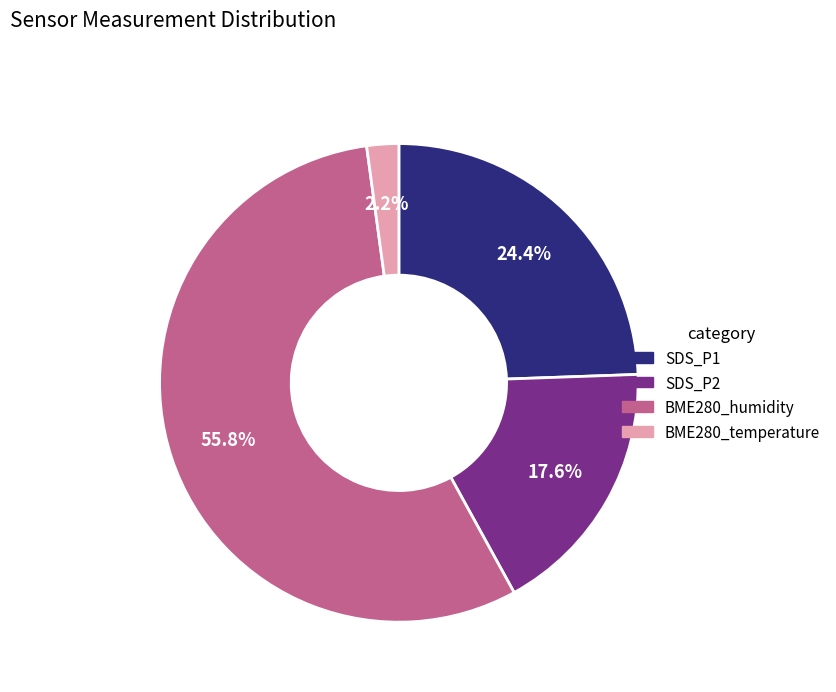

Is SDS_P1 the majority of the pie?

No